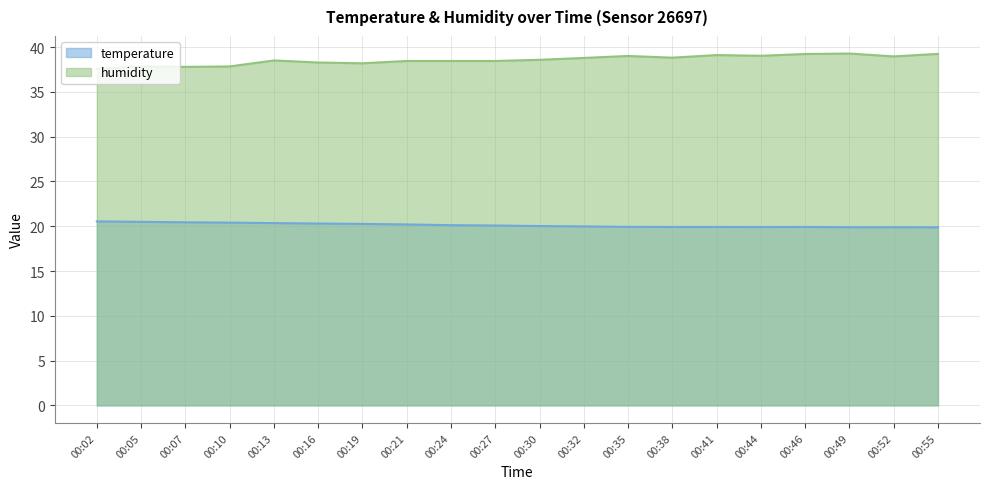

The humidity series shows 38.8 at 00:32. True or false?

True